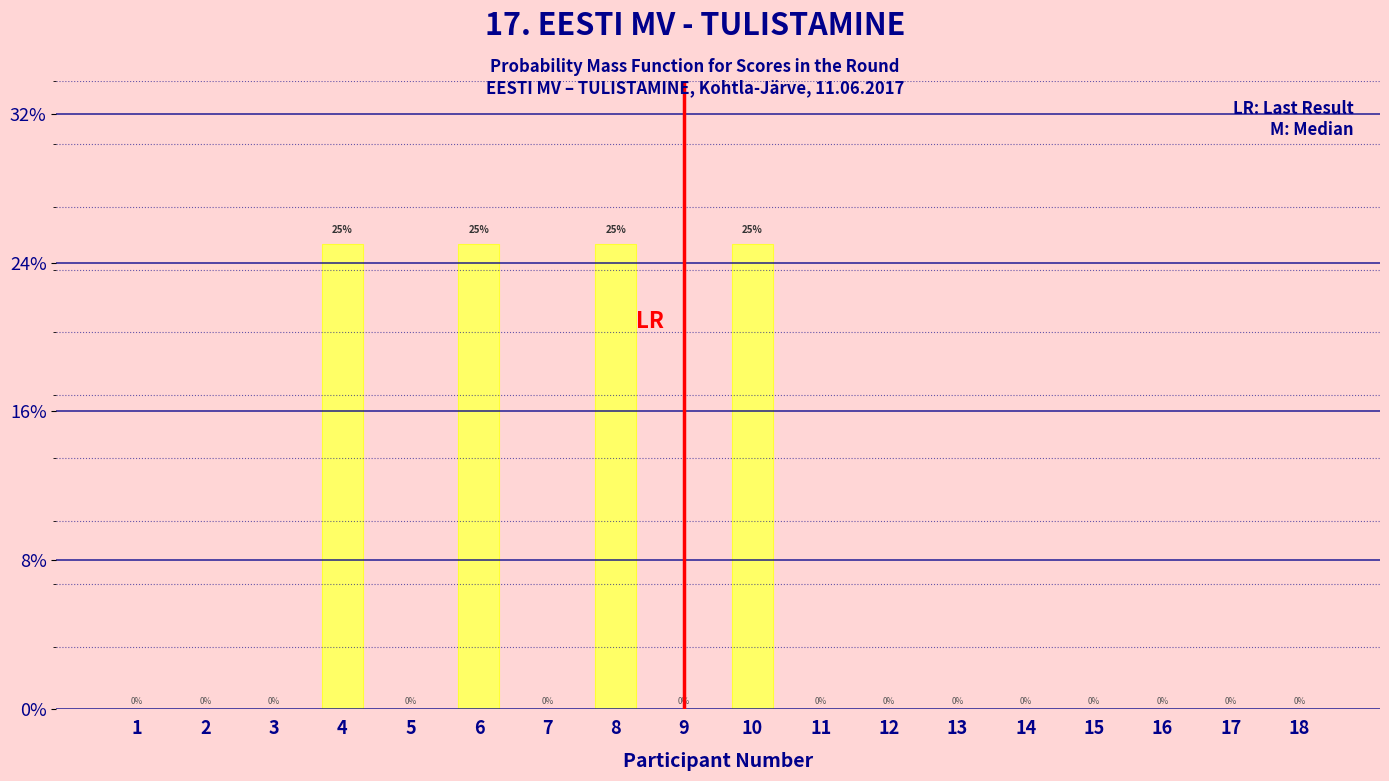

Reading left to right, list all the values displayed in this chart.

1=0	2=0	3=0	4=25	5=0	6=25	7=0	8=25	9=0	10=25	11=0	12=0	13=0	14=0	15=0	16=0	17=0	18=0